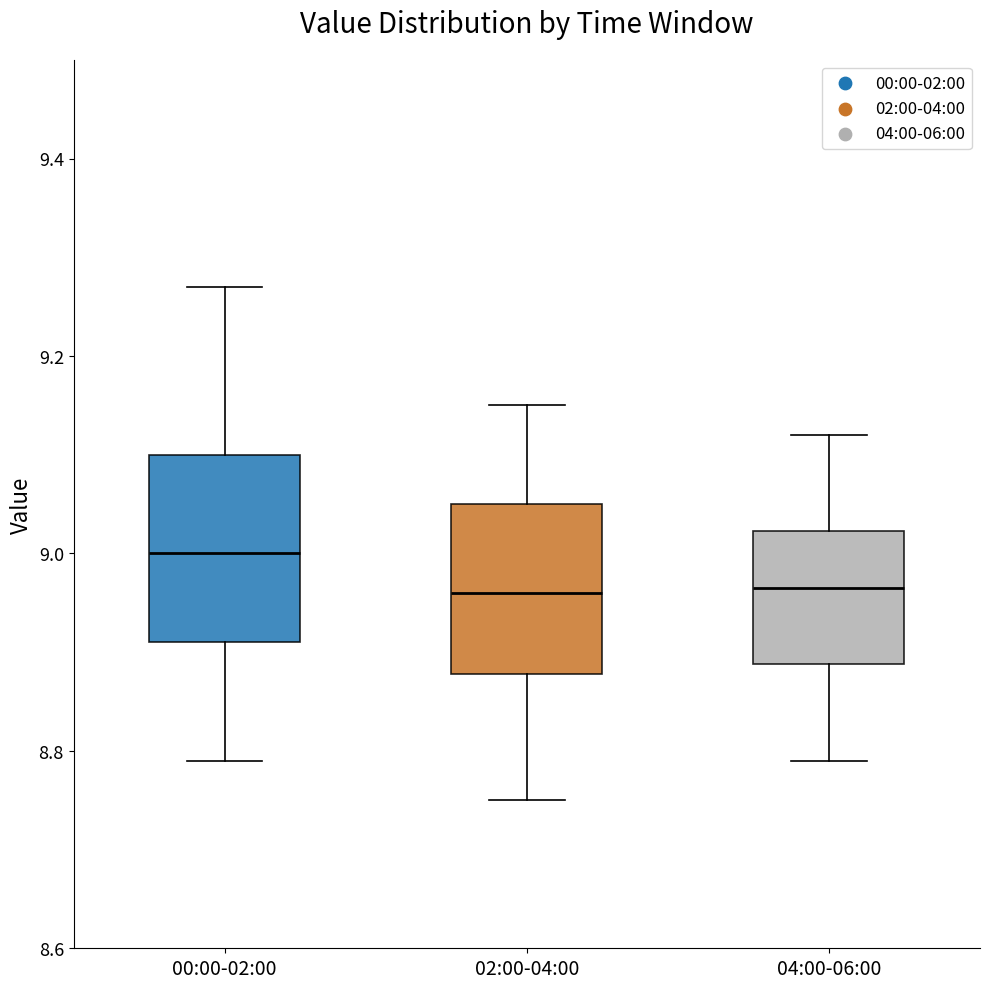

Where is the upper edge of the box for 04:00-06:00 on the y-axis? The values are not printed on the chart, so give them approximately, as read against the axis.

9.02